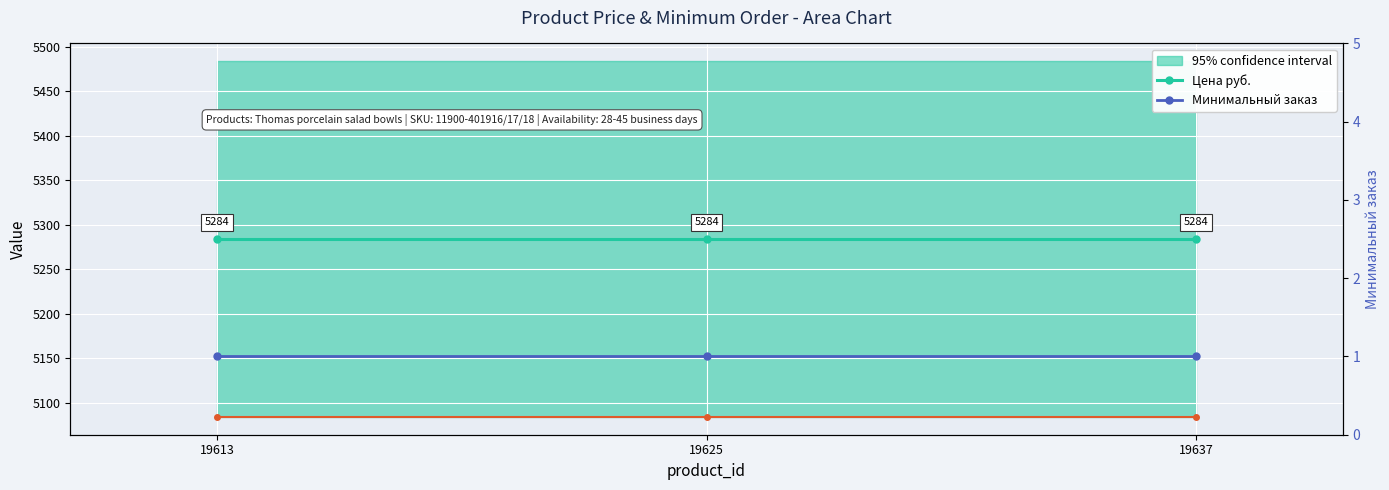

At how many categories does at least one series exceed 137?

3